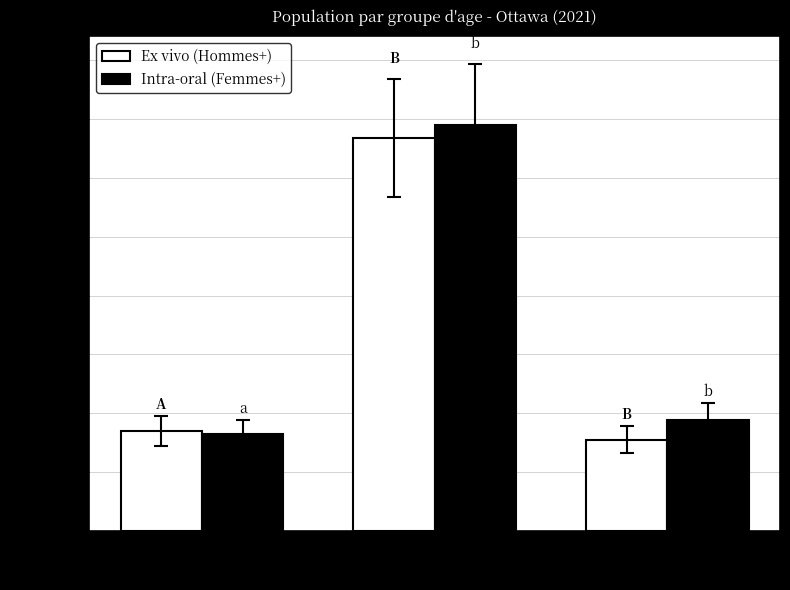

List the series in order of their peak value, lowest first.

Ex vivo (Hommes+), Intra-oral (Femmes+)